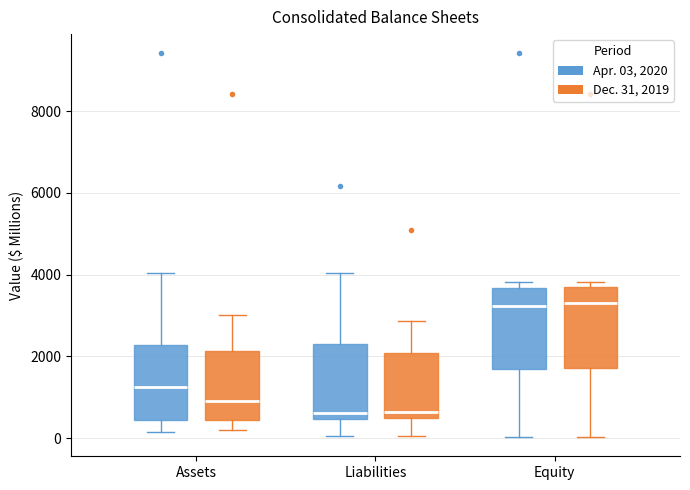

Reading left to right, read every box against the y-axis: the position of its median line, the range the box covers, and the ends of its whiskers. The values are not printed on the chart, so give them approximately, as read against the axis.

Assets (Apr. 03, 2020): median 1200, box 400 to 2200, whiskers 200 to 4000
Assets (Dec. 31, 2019): median 800, box 400 to 2200, whiskers 200 to 3000
Liabilities (Apr. 03, 2020): median 600, box 400 to 2400, whiskers 0 to 4000
Liabilities (Dec. 31, 2019): median 600, box 400 to 2000, whiskers 0 to 2800
Equity (Apr. 03, 2020): median 3200, box 1600 to 3600, whiskers 0 to 3800
Equity (Dec. 31, 2019): median 3400, box 1800 to 3600, whiskers 0 to 3800